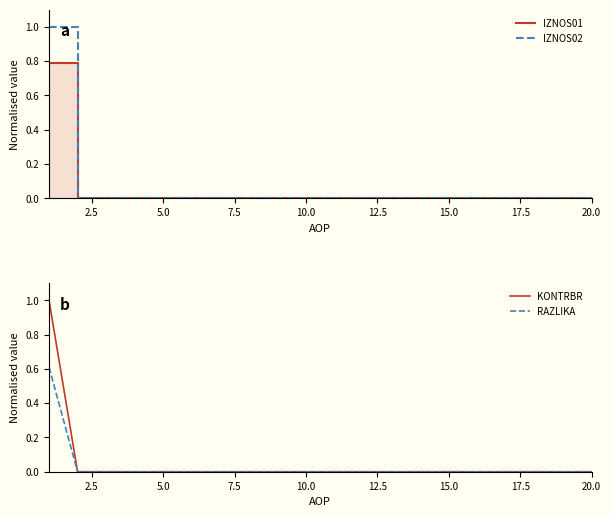

Which series has the widest spread of values?

IZNOS02